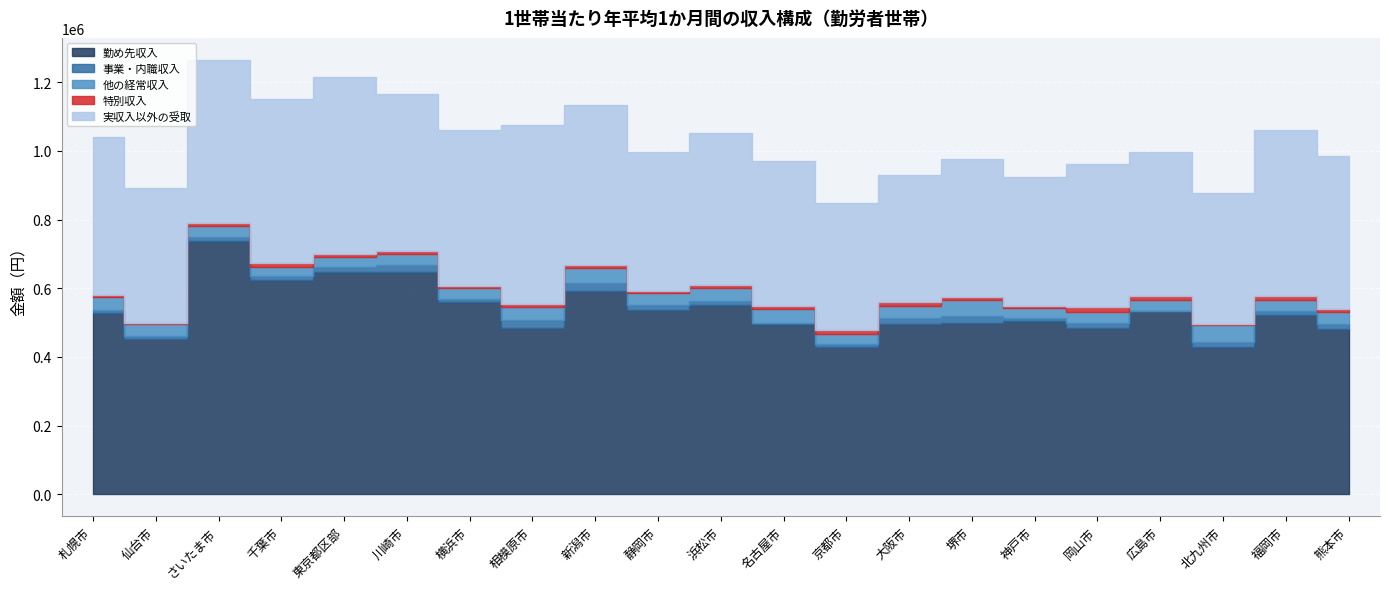

Reading left to right, extract all data points from this chart.

勤め先収入: 札幌市=529252	仙台市=450637	さいたま市=738506	千葉市=622682	東京都区部=648541	川崎市=647792	横浜市=560399	相模原市=483740	新潟市=593294	静岡市=535745	浜松市=549905	名古屋市=495487	京都市=429801	大阪市=494747	堺市=499728	神戸市=505232	岡山市=484868	広島市=532761	北九州市=427399	福岡市=521530	熊本市=480600
事業・内職収入: 札幌市=8383	仙台市=10843	さいたま市=9466	千葉市=12130	東京都区部=14640	川崎市=20819	横浜市=7667	相模原市=24150	新潟市=22555	静岡市=14298	浜松市=12566	名古屋市=2424	京都市=7683	大阪市=19670	堺市=20511	神戸市=7160	岡山市=13114	広島市=843	北九州市=15901	福岡市=11154	熊本市=15585
他の経常収入: 札幌市=35784	仙台市=33052	さいたま市=34584	千葉市=25617	東京都区部=28209	川崎市=29912	横浜市=32201	相模原市=36152	新潟市=42193	静岡市=35926	浜松市=37842	名古屋市=42236	京都市=30139	大阪市=33258	堺市=46706	神戸市=29176	岡山市=33695	広島市=31426	北九州市=48922	福岡市=33555	熊本市=35355
特別収入: 札幌市=7433	仙台市=4479	さいたま市=7031	千葉市=11834	東京都区部=8435	川崎市=9495	横浜市=5353	相模原市=8757	新潟市=9563	静岡市=6543	浜松市=9504	名古屋市=8009	京都市=9712	大阪市=11677	堺市=6503	神戸市=7880	岡山市=13024	広島市=11032	北九州市=4463	福岡市=9667	熊本市=7011
実収入以外の受取: 札幌市=458956	仙台市=392538	さいたま市=476483	千葉市=479554	東京都区部=515410	川崎市=456853	横浜市=456171	相模原市=521463	新潟市=466989	静岡市=405830	浜松市=442506	名古屋市=421584	京都市=369931	大阪市=371077	堺市=401685	神戸市=374170	岡山市=417024	広島市=420852	北九州市=380458	福岡市=486029	熊本市=445261